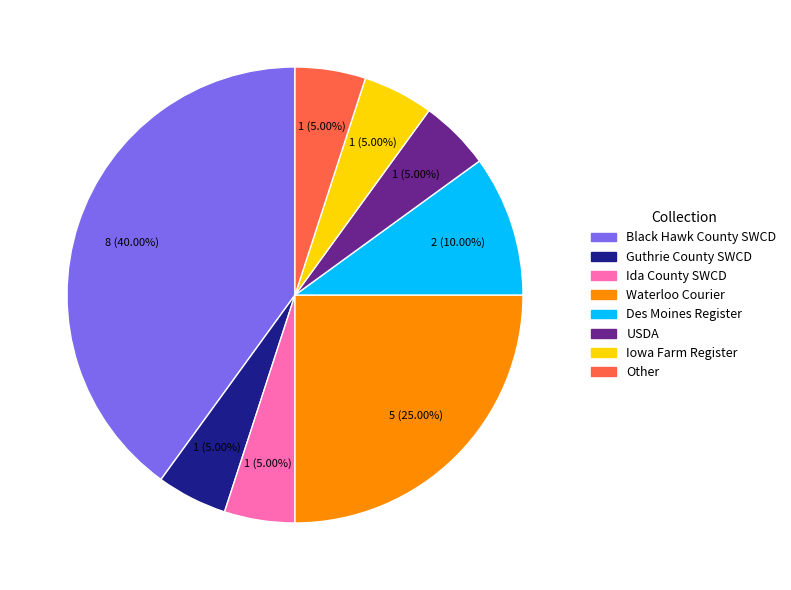

Is there any slice that represents more than half of the pie?

No